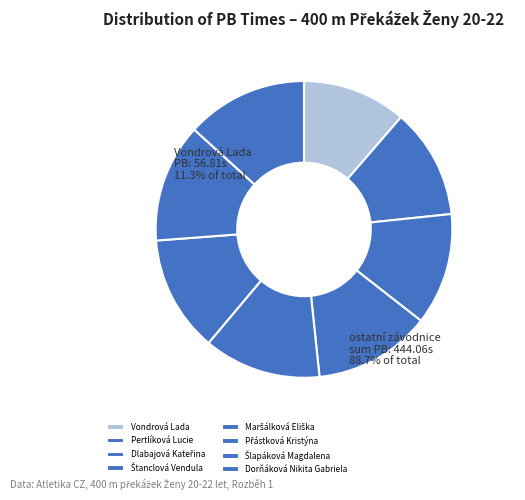

How many slices are in this pie chart?

8